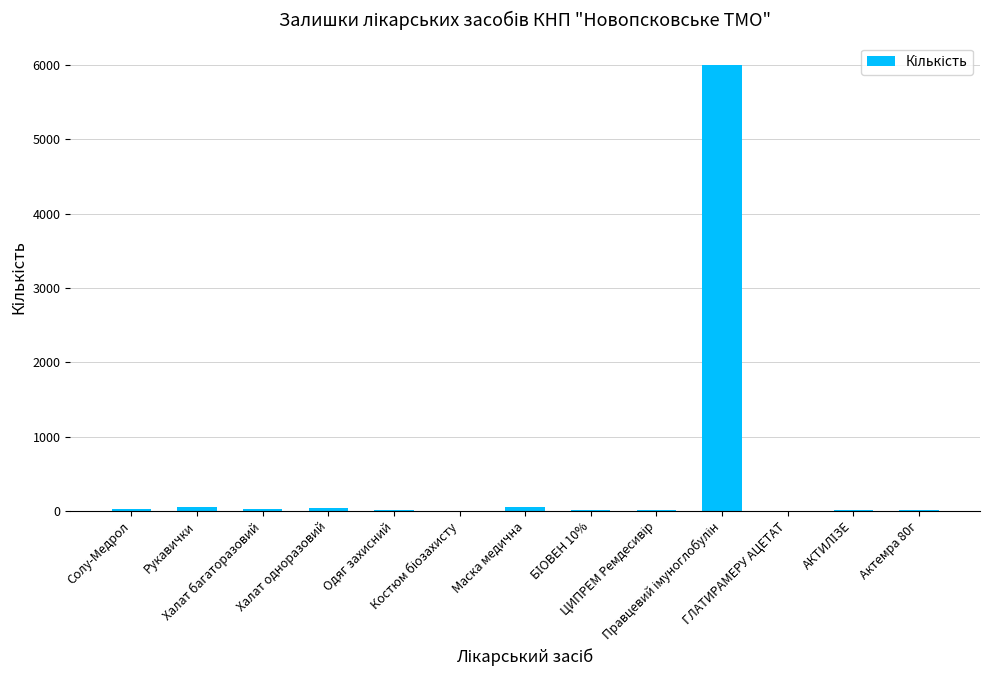

The chart shows a value of 50 at Маска медична. True or false?

True